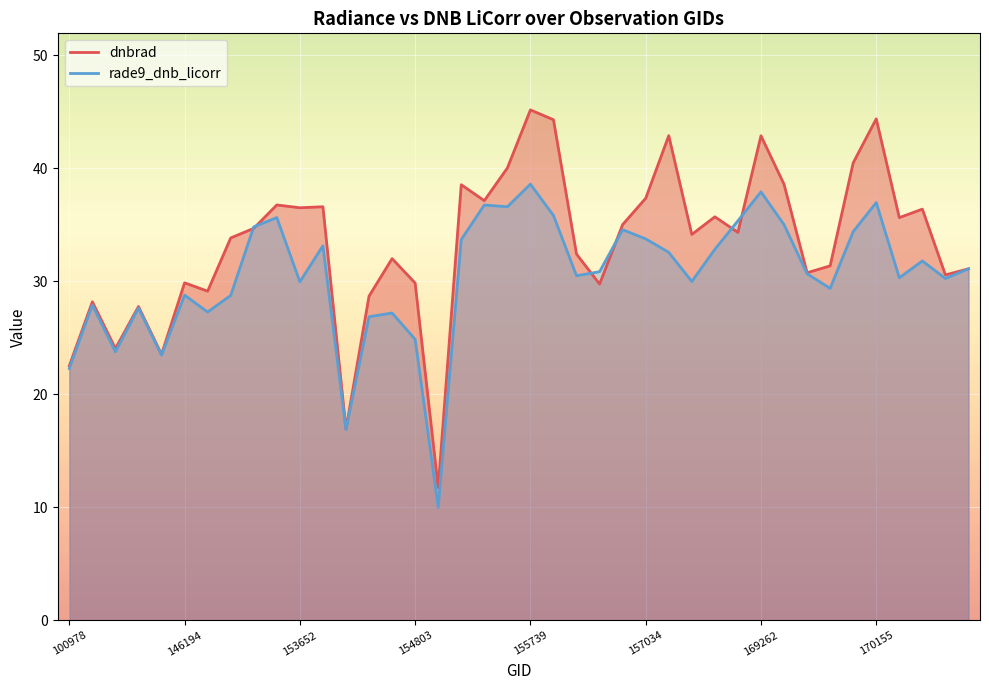

How many lines are shown in the chart?

2